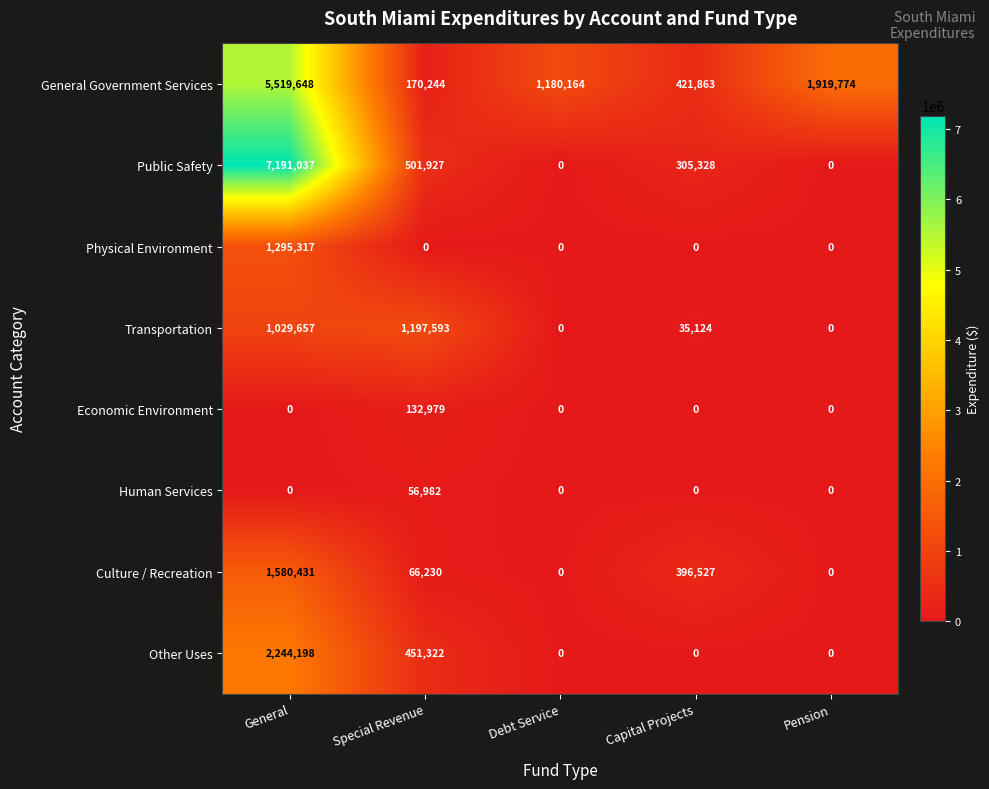

What is the total value across all series at General?

18860288